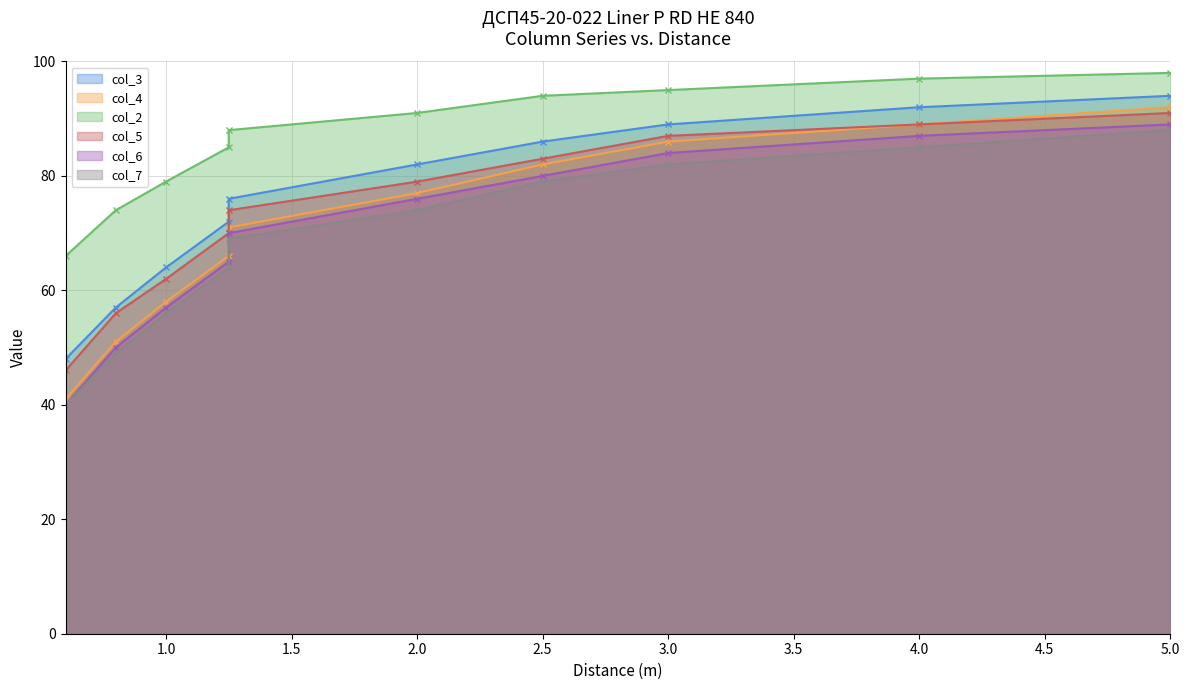

Where does the col_3 series first go above 82?

2.5